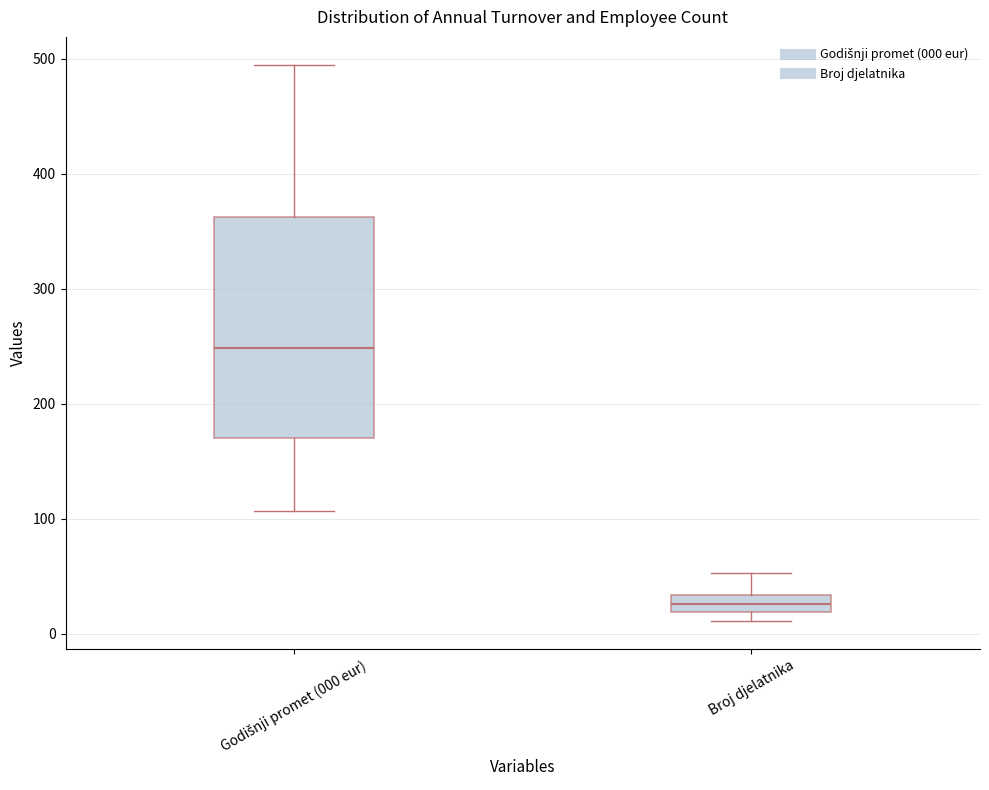

Which box's median line is the lowest?

Broj djelatnika